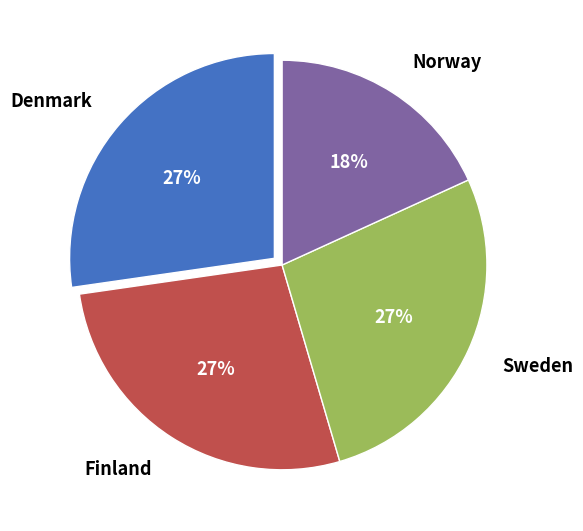

Count the number of slices in the pie.

4